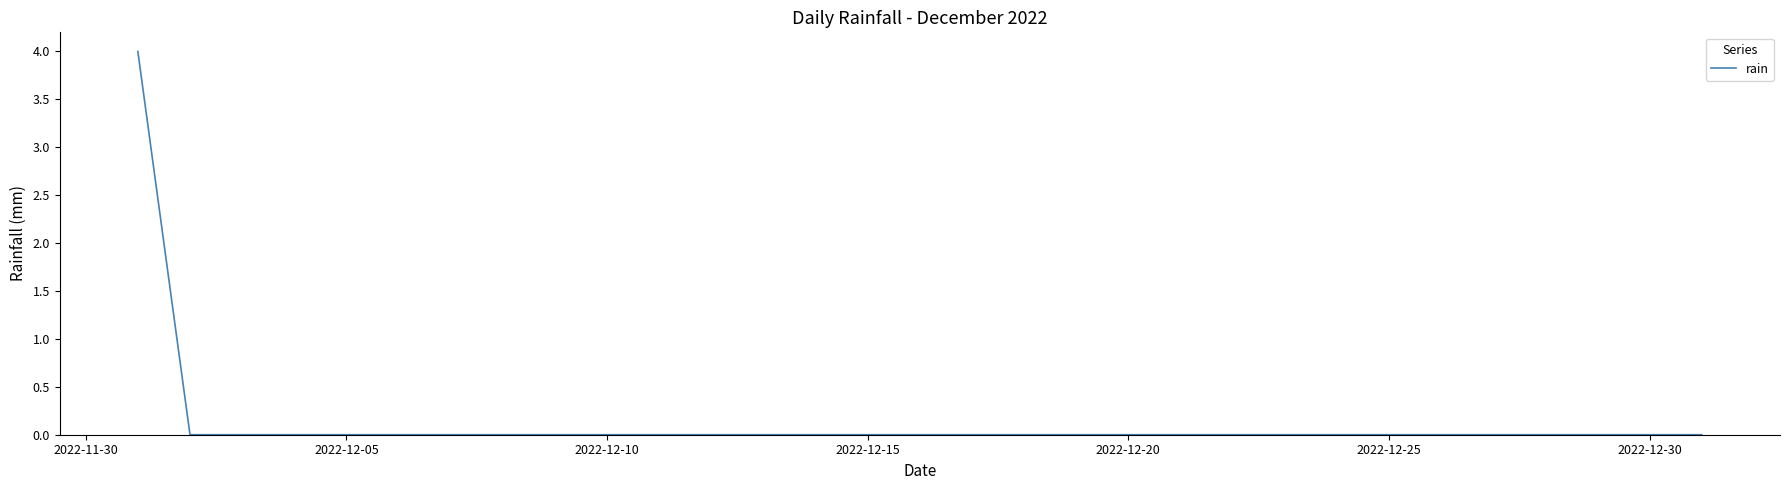

Is this an area chart (filled region under the line)?

No